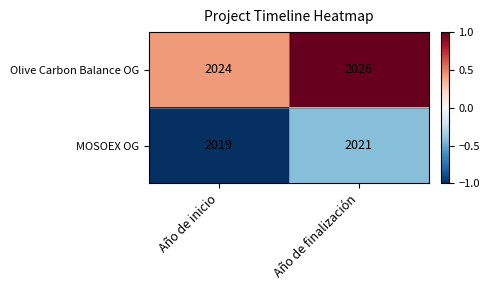

What is the greatest value displayed?

2026